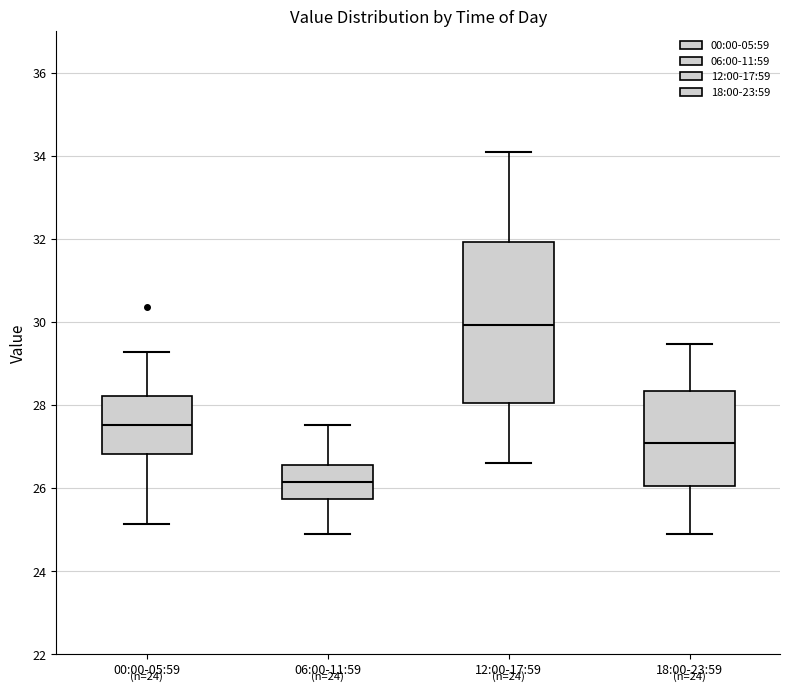

Reading left to right, read every box against the y-axis: the position of its median line, the range the box covers, and the ends of its whiskers. The values are not printed on the chart, so give them approximately, as read against the axis.

00:00-05:59: median 27.6, box 26.8 to 28.2, whiskers 25.2 to 29.2
06:00-11:59: median 26.2, box 25.8 to 26.6, whiskers 25.0 to 27.6
12:00-17:59: median 30.0, box 28.0 to 32.0, whiskers 26.6 to 34.2
18:00-23:59: median 27.0, box 26.0 to 28.4, whiskers 25.0 to 29.4